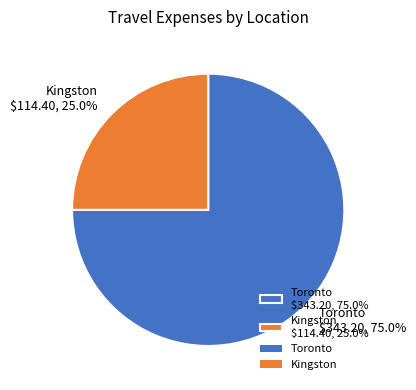

Is there a majority slice in this chart?

Yes